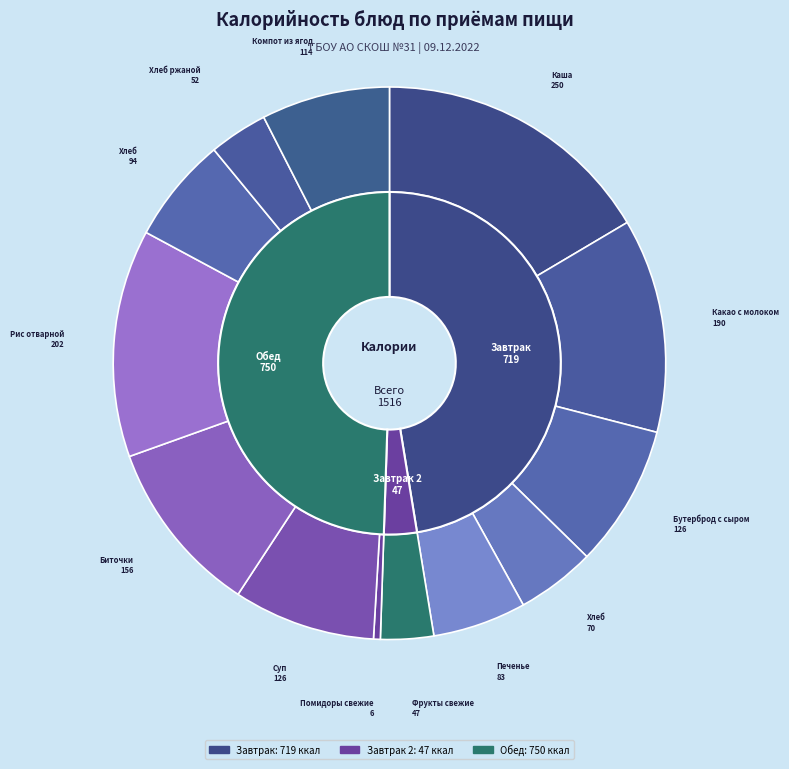

To the nearest percent, what is the average slice percentage?

8%